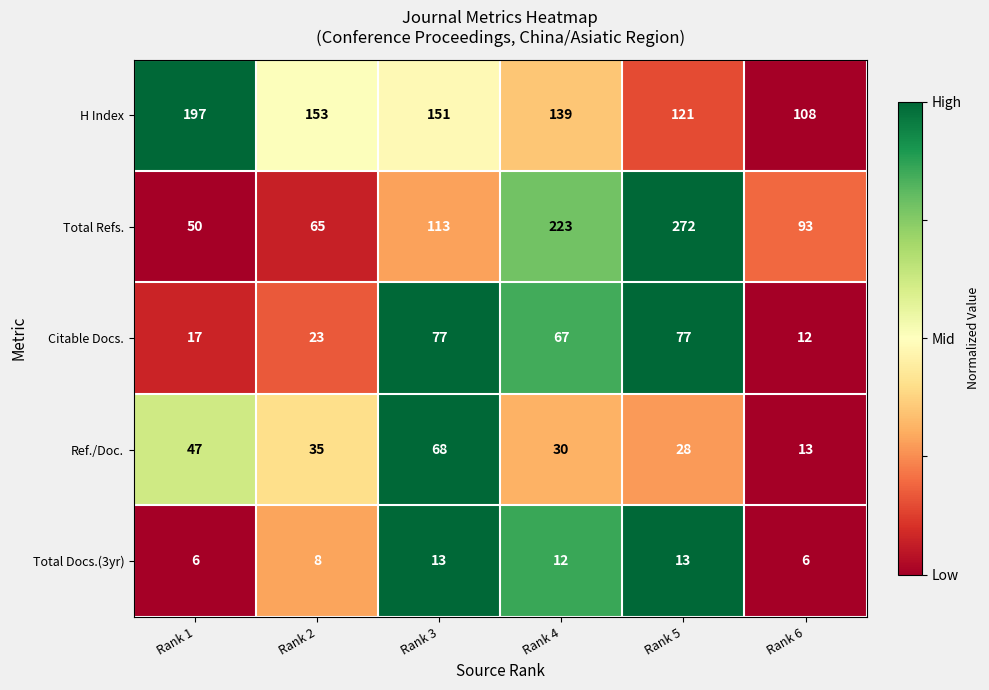

The value of Ref./Doc. at Rank 5 is 28. True or false?

True